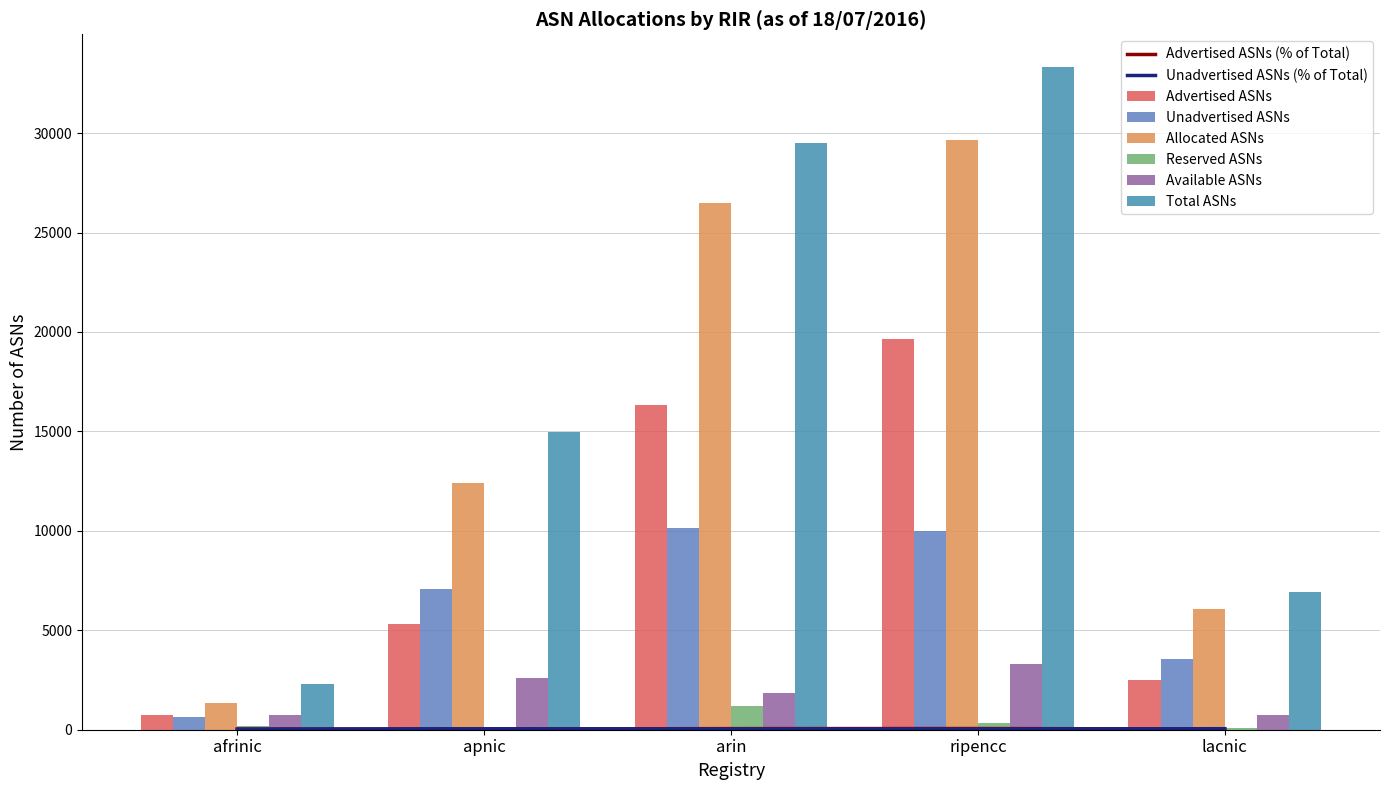

Are the bars horizontal?

No